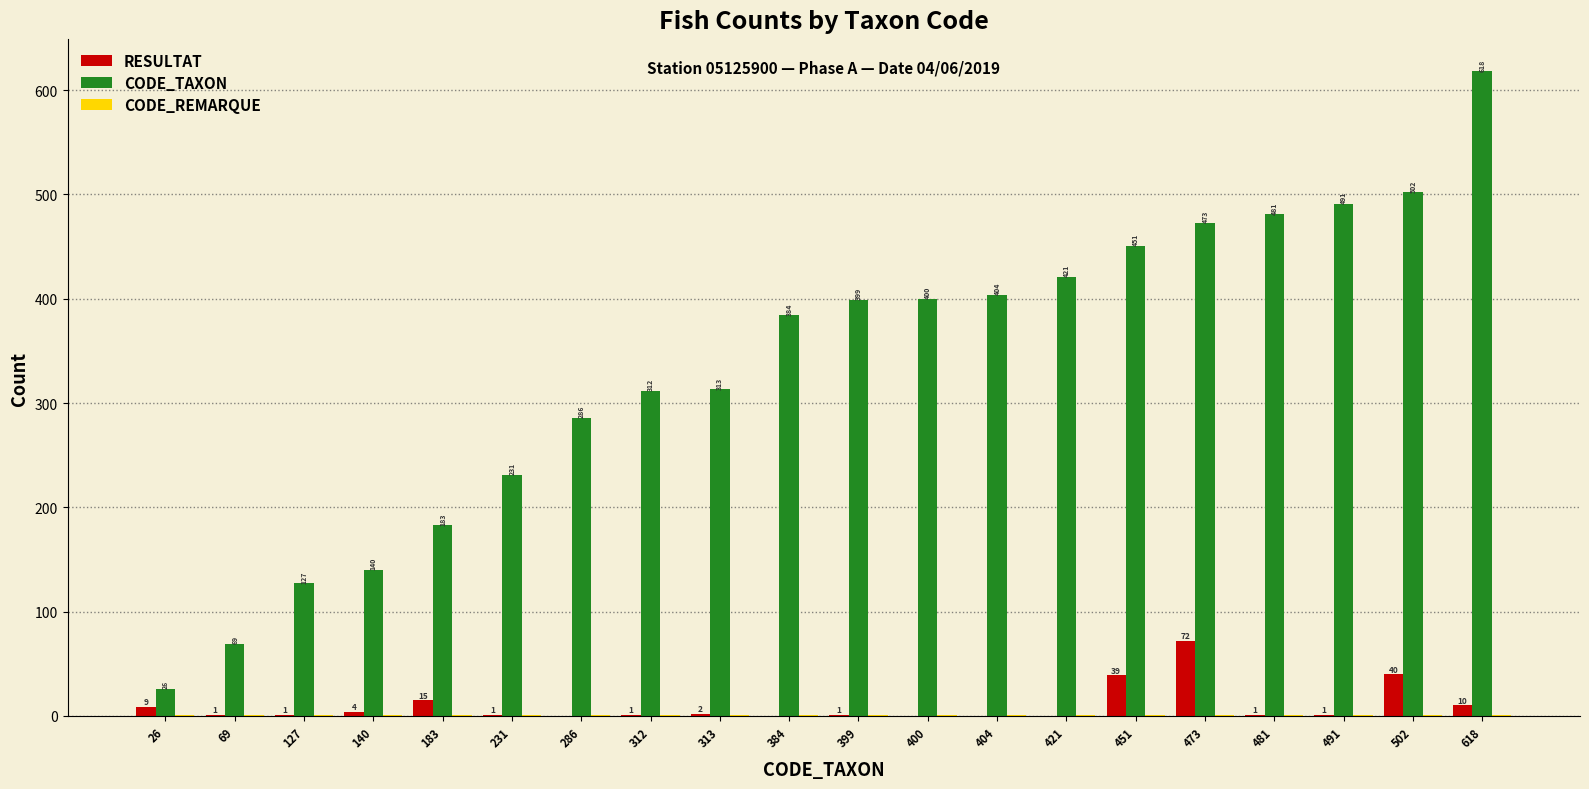

What is the maximum value shown in the chart?

618